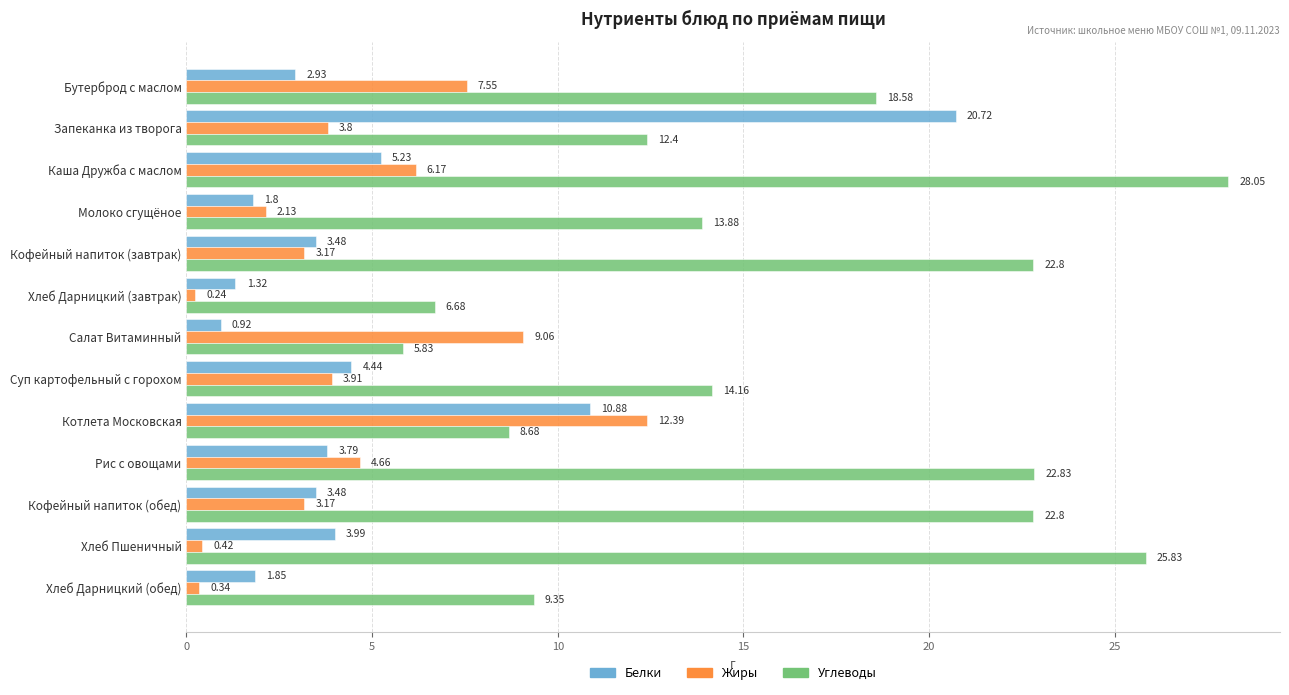

Which series has the largest total across all categories?

Углеводы